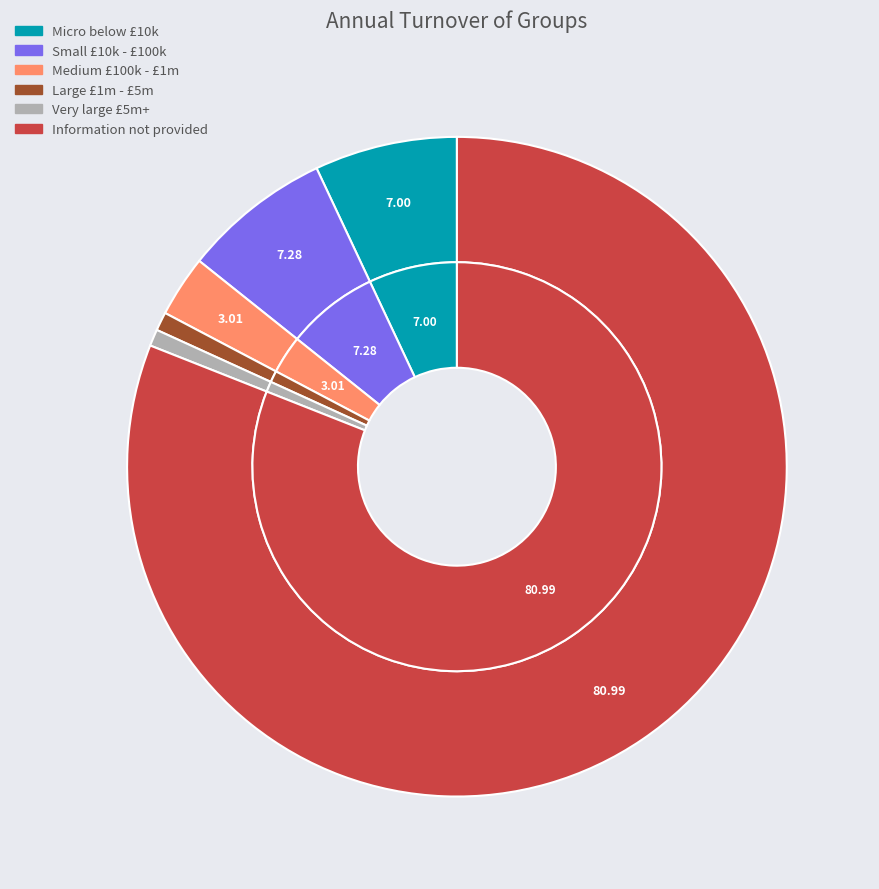

How many segments does this pie chart have?

6